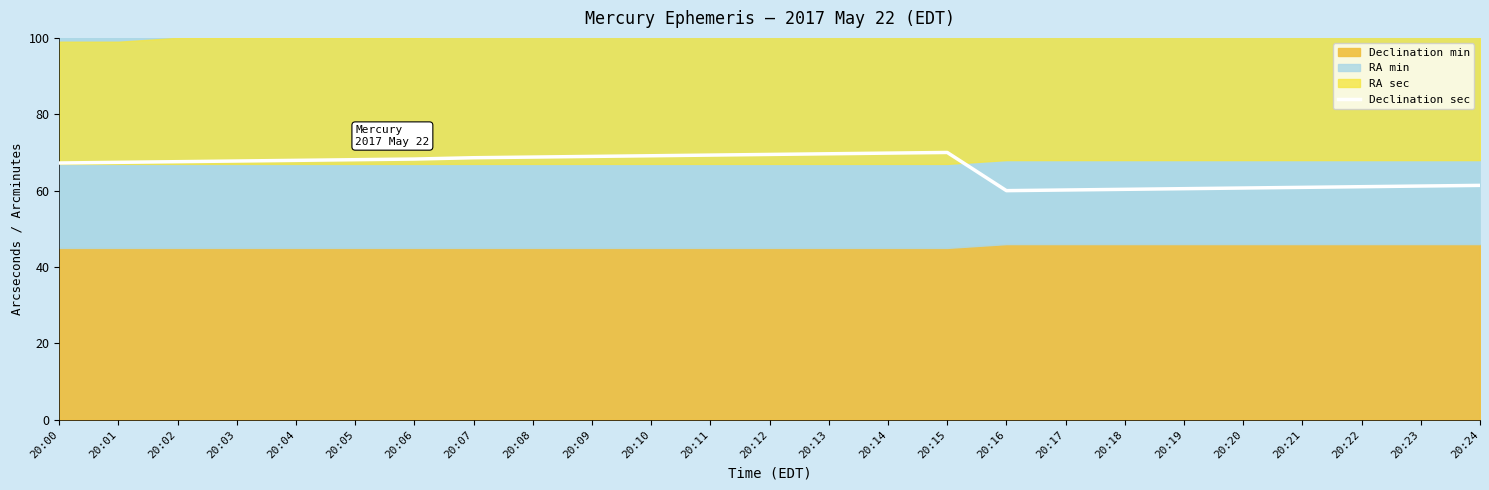

What is the difference between the values at 20:20 and 20:12?

8.8